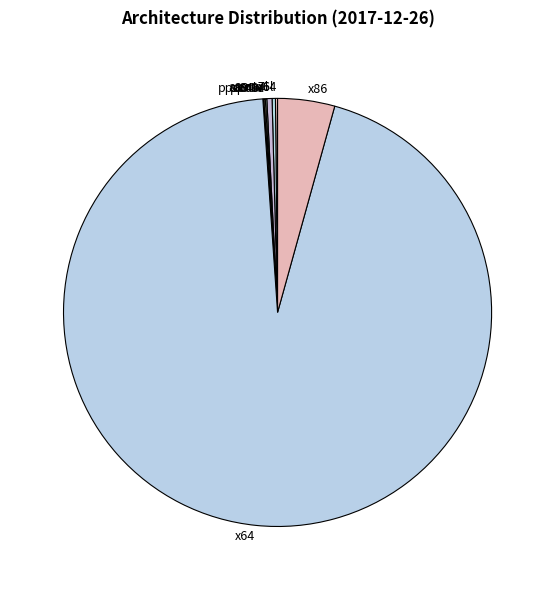

Is it true that armv7l is 0% of the pie?

True